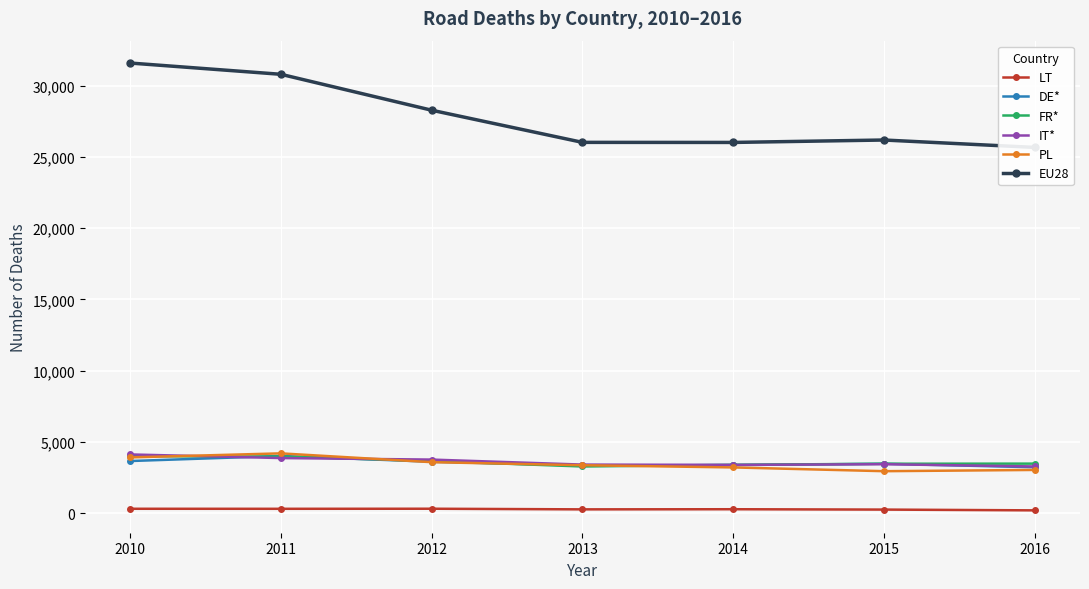

How many data points in EU28 are less than 26190?

3